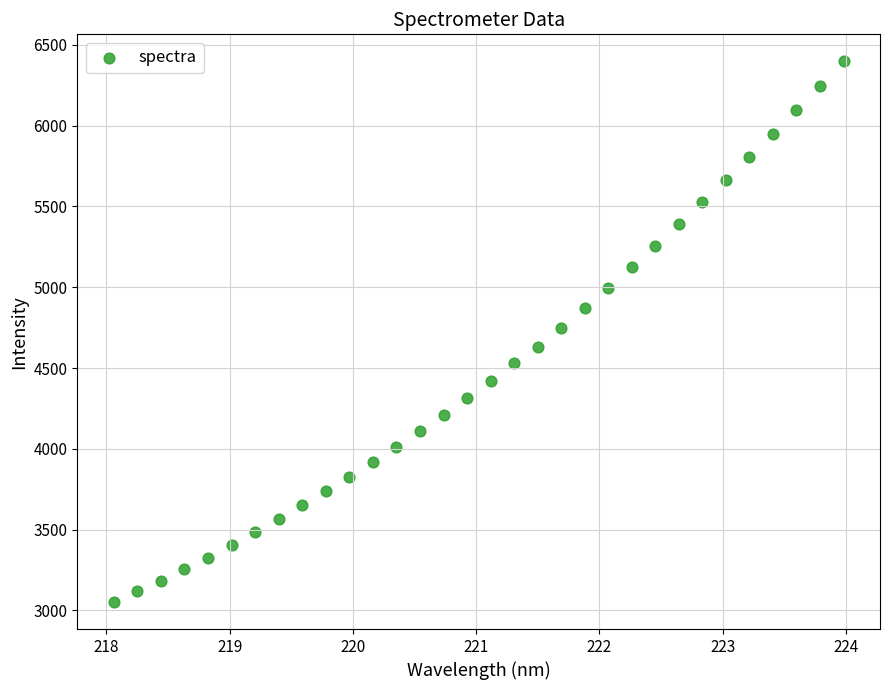

What is the range of X values (max minus min)?

5.9